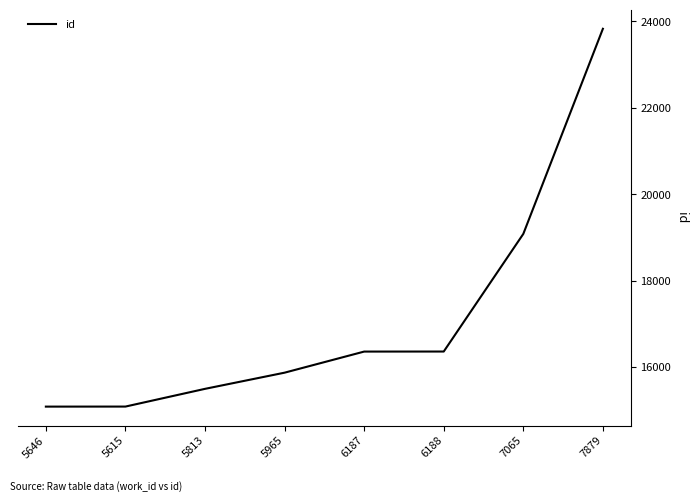

What is the minimum value shown in the chart?

15092